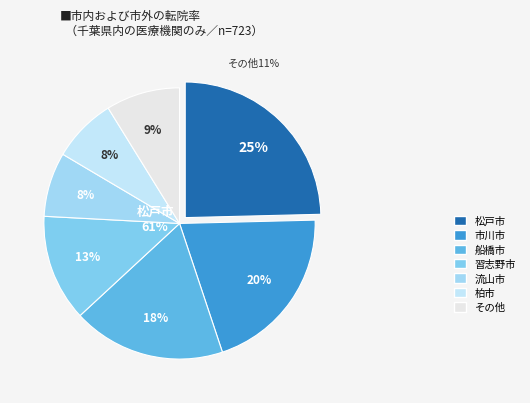

The 総数２０～２４歳 slice represents 24% of the pie. True or false?

False